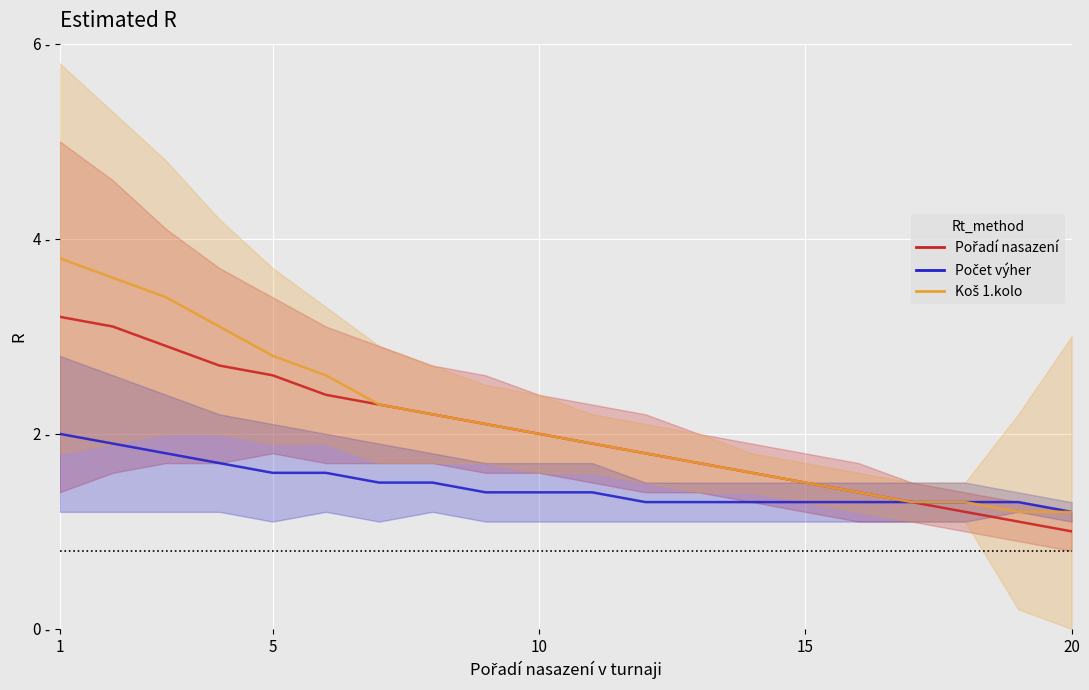

True or false: Koš 1.kolo has more than 2 interior local peaks.

False